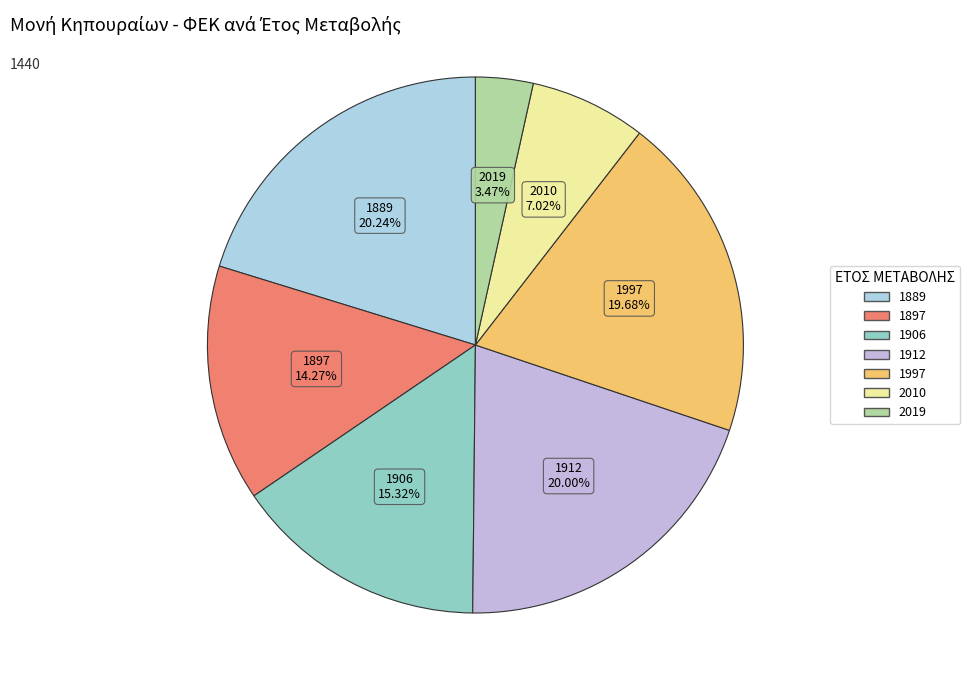

What portion of the pie excludes 1912?

80.0%